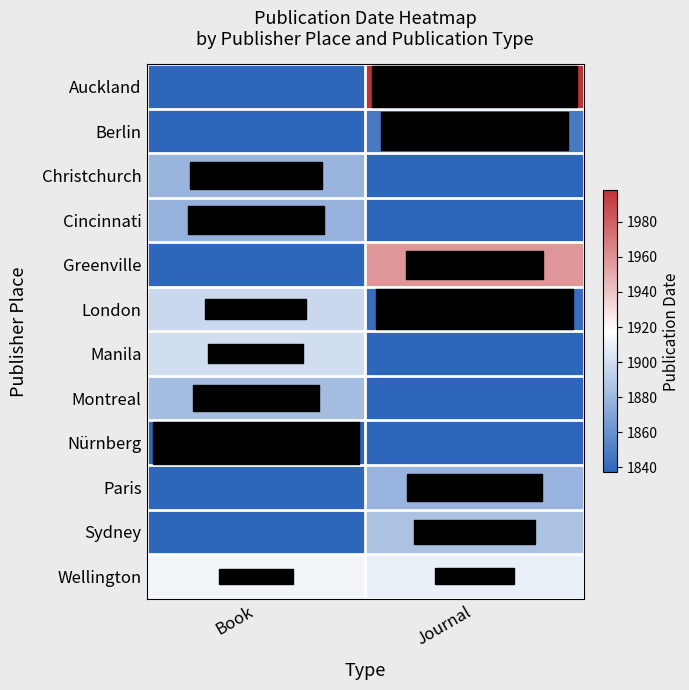

At which category is the sum across all series the highest?

Journal